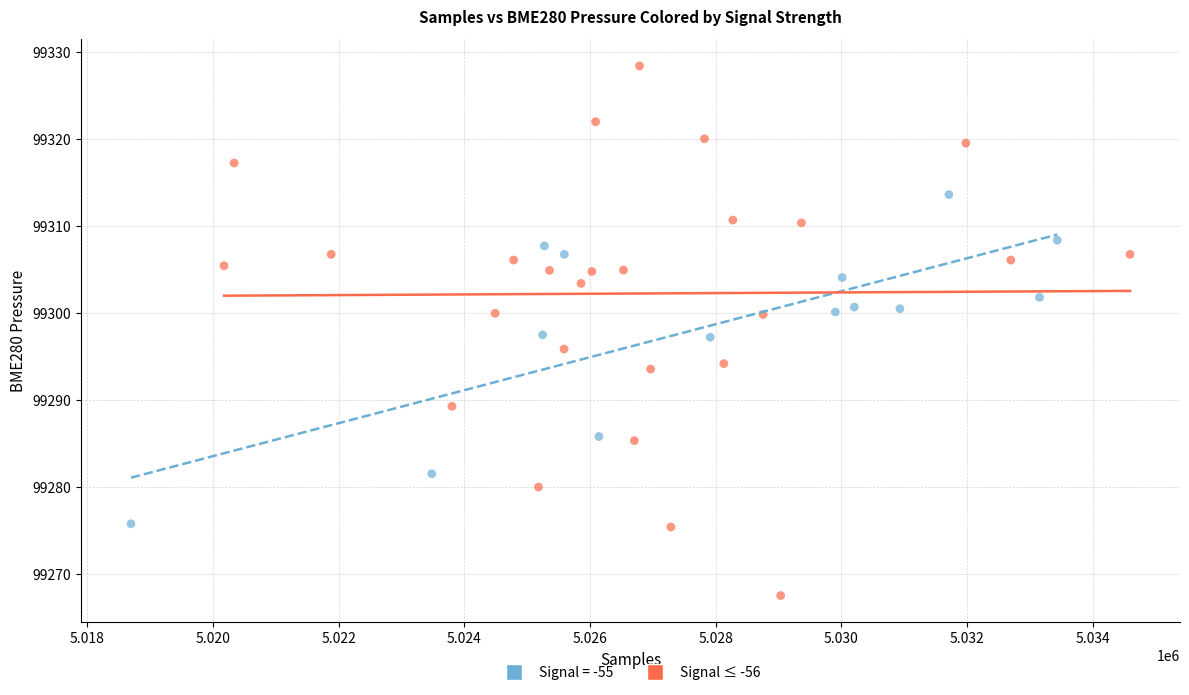

Which series reaches the minimum Y coordinate?

Signal ≤ -56